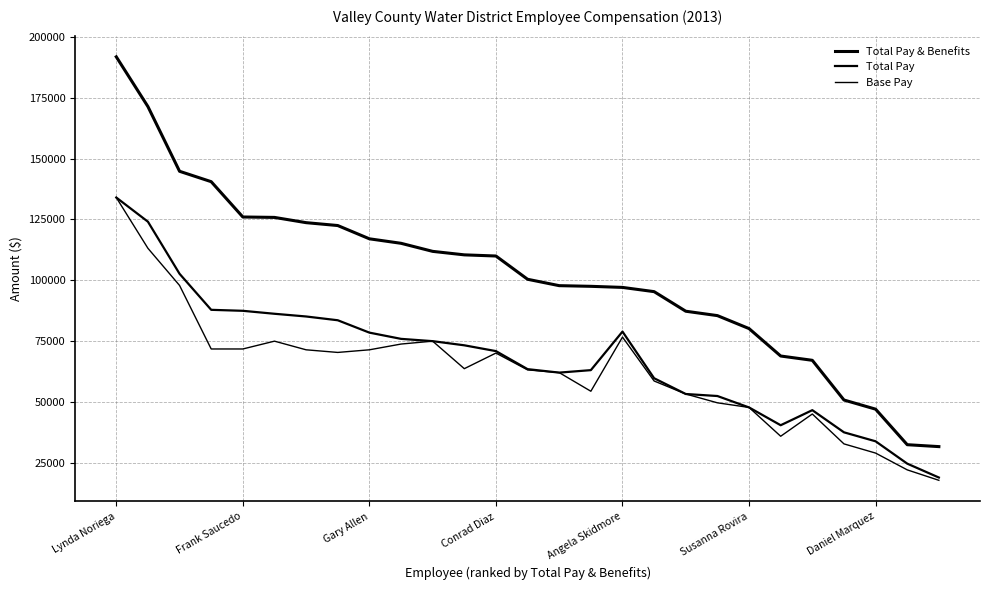

How many lines are shown in the chart?

3